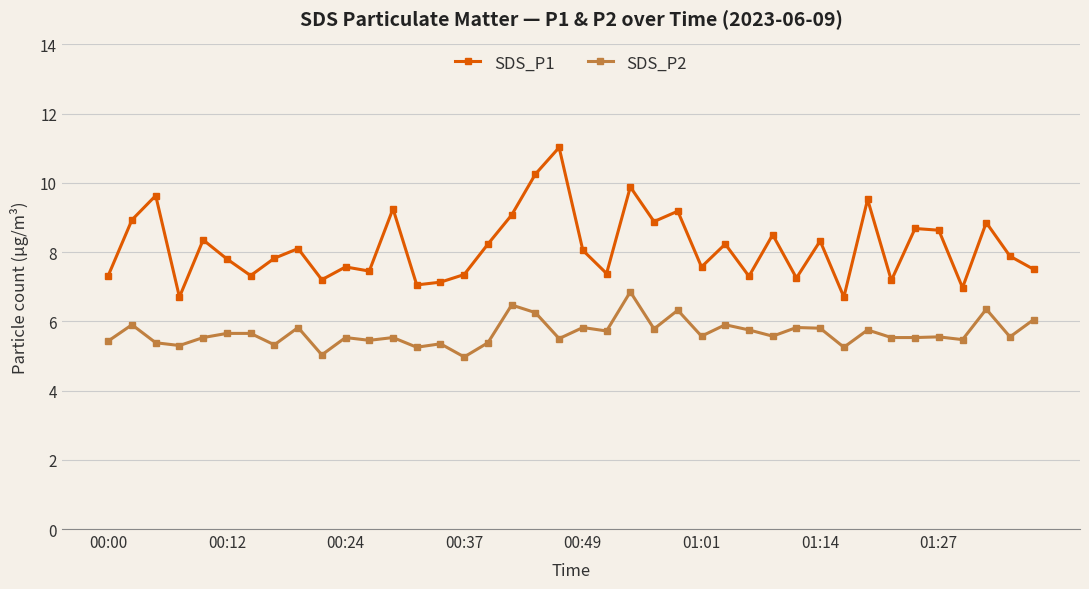

Does the chart display data point markers on the line(s)?

Yes